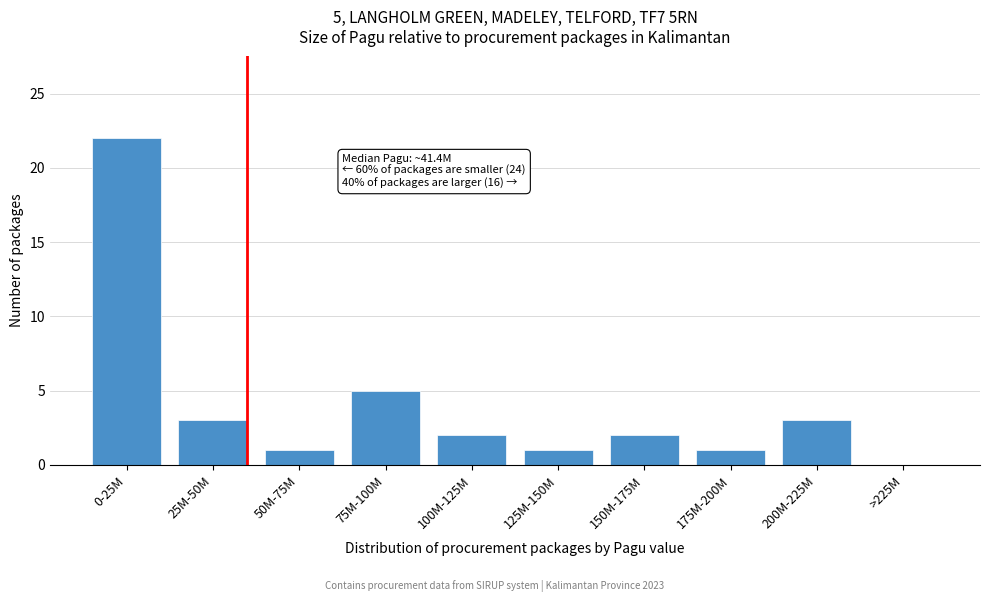

Reading left to right, what are all the values shown in this chart?

0-25M=22	25M-50M=3	50M-75M=1	75M-100M=5	100M-125M=2	125M-150M=1	150M-175M=2	175M-200M=1	200M-225M=3	>225M=0